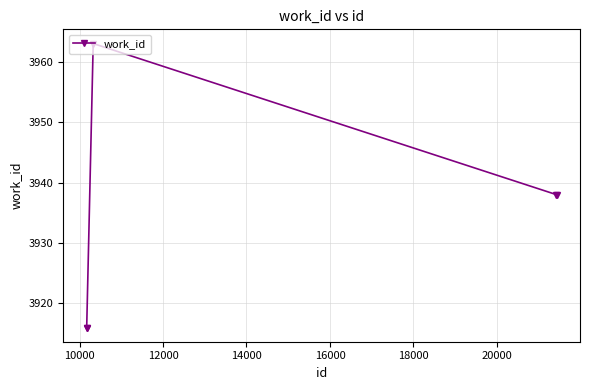

True or false: there are more than 0 points higher than both neighbors.

True